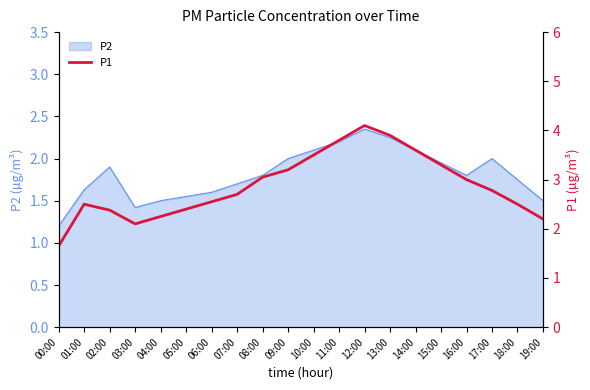

Is it true that the value at 05:00 is 0.9?

False